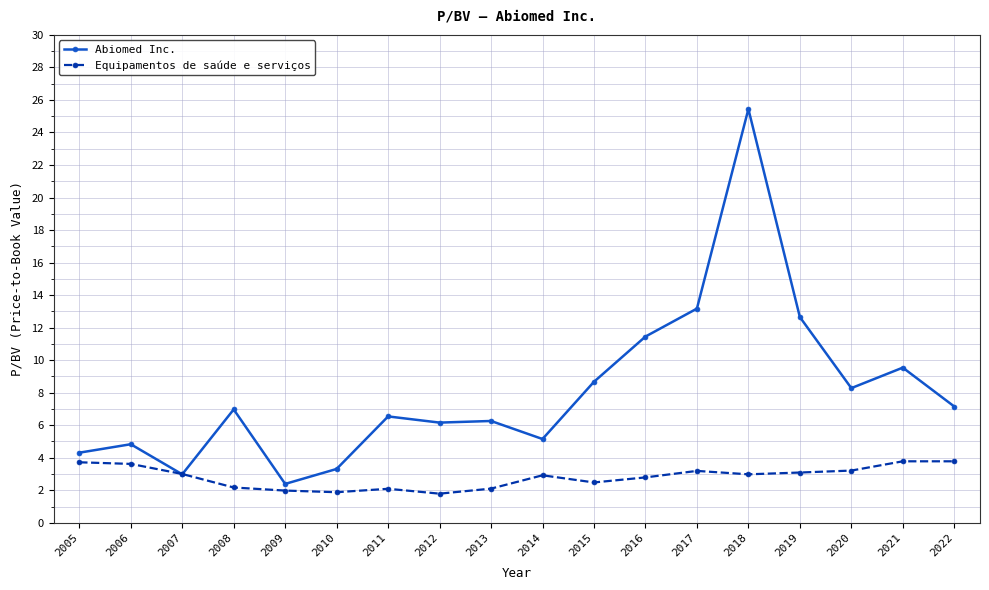

What is the spread (max minus min) of values at 2009?

0.4